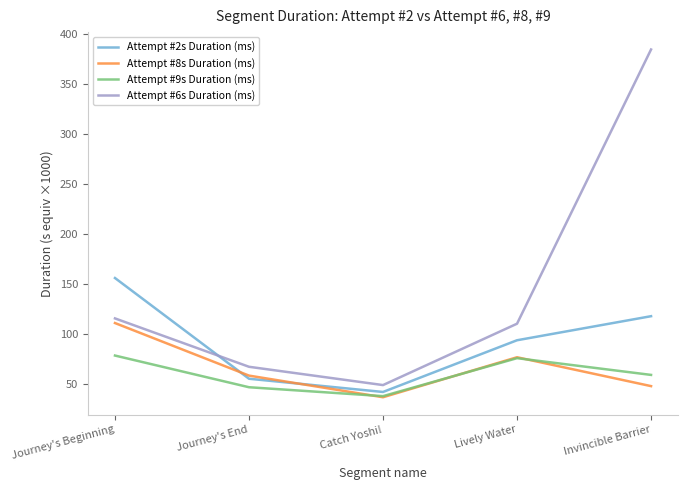

What are all the series names shown in the legend?

Attempt #2s Duration (ms), Attempt #8s Duration (ms), Attempt #9s Duration (ms), Attempt #6s Duration (ms)